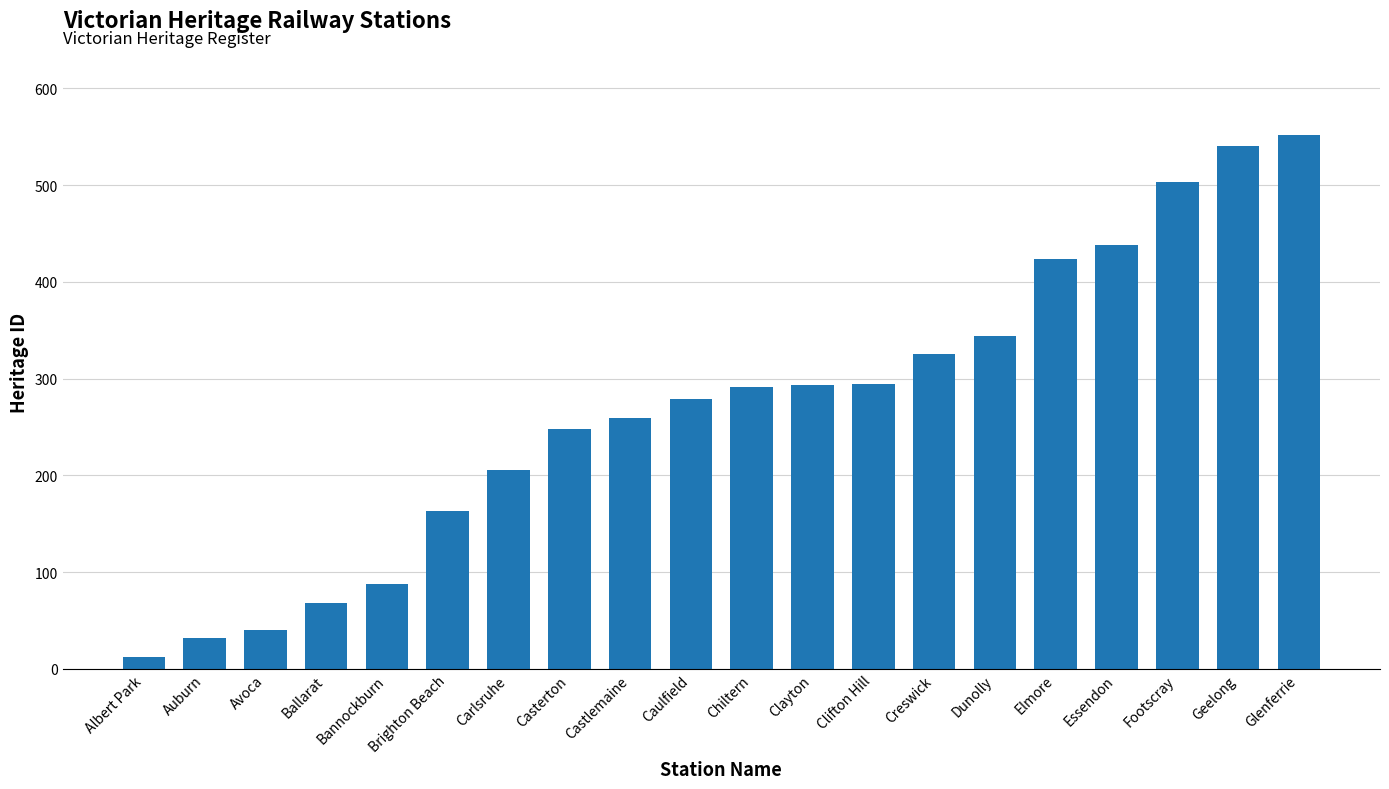

What is the average value?

270